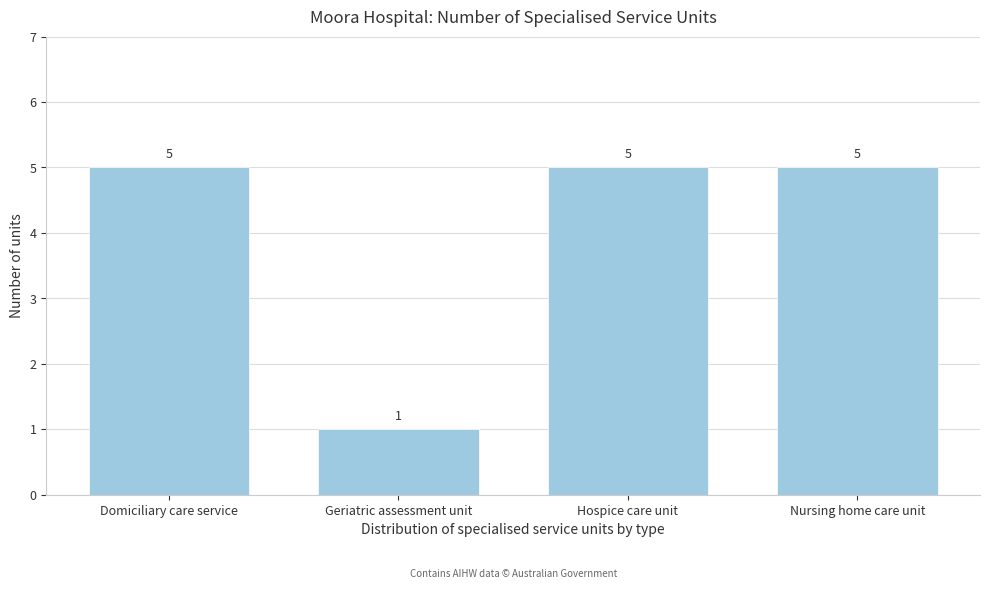

Reading left to right, extract all data points from this chart.

Domiciliary care service=5	Geriatric assessment unit=1	Hospice care unit=5	Nursing home care unit=5